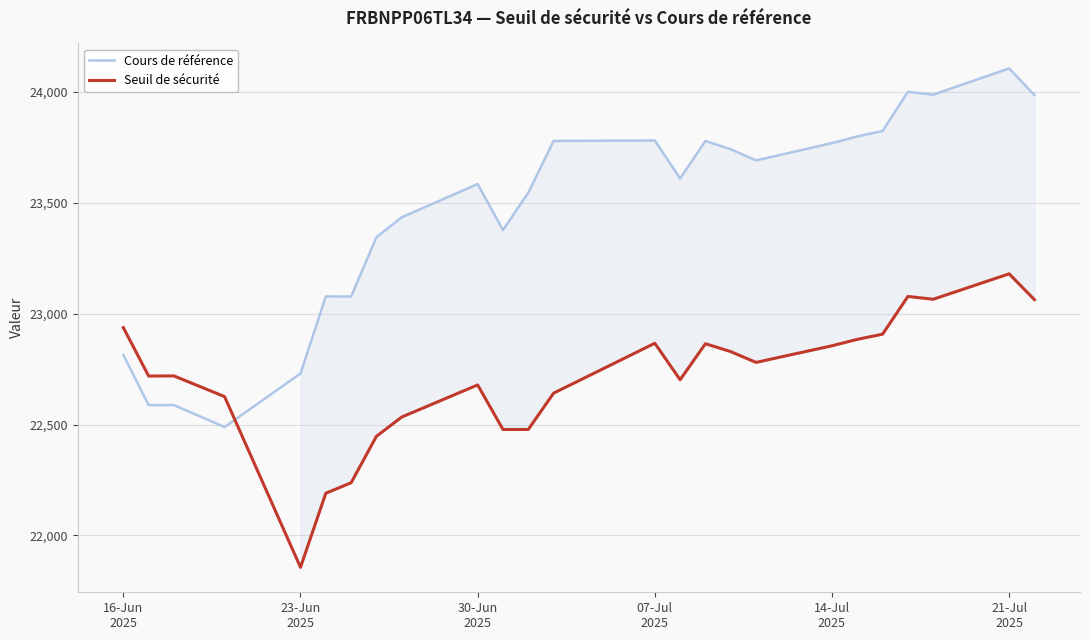

What is the minimum value for Seuil de sécurité?

21856.3